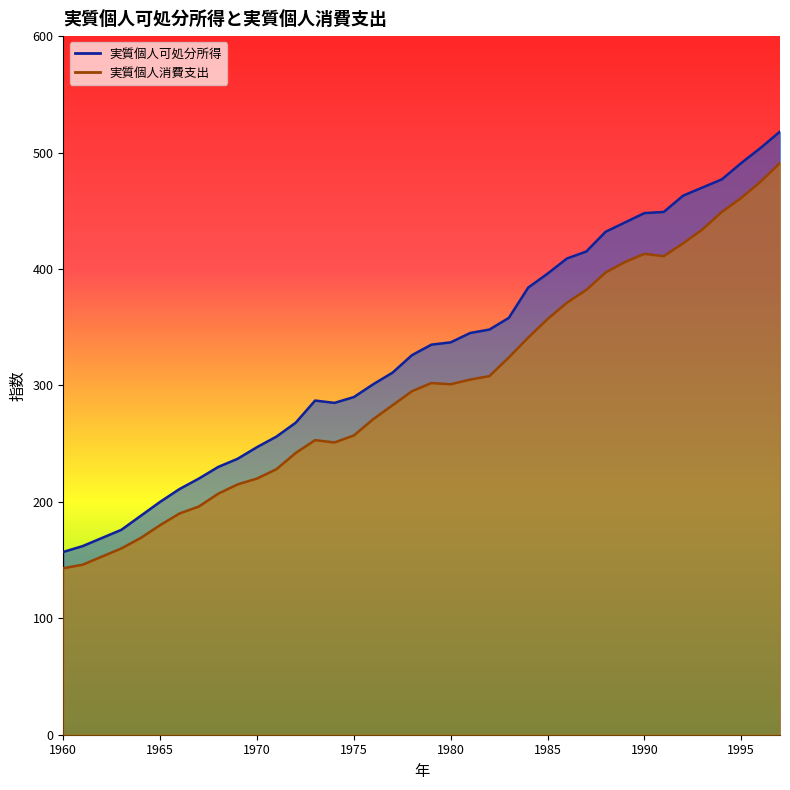

Where does the 実質個人消費支出 series first go above 301?

1979